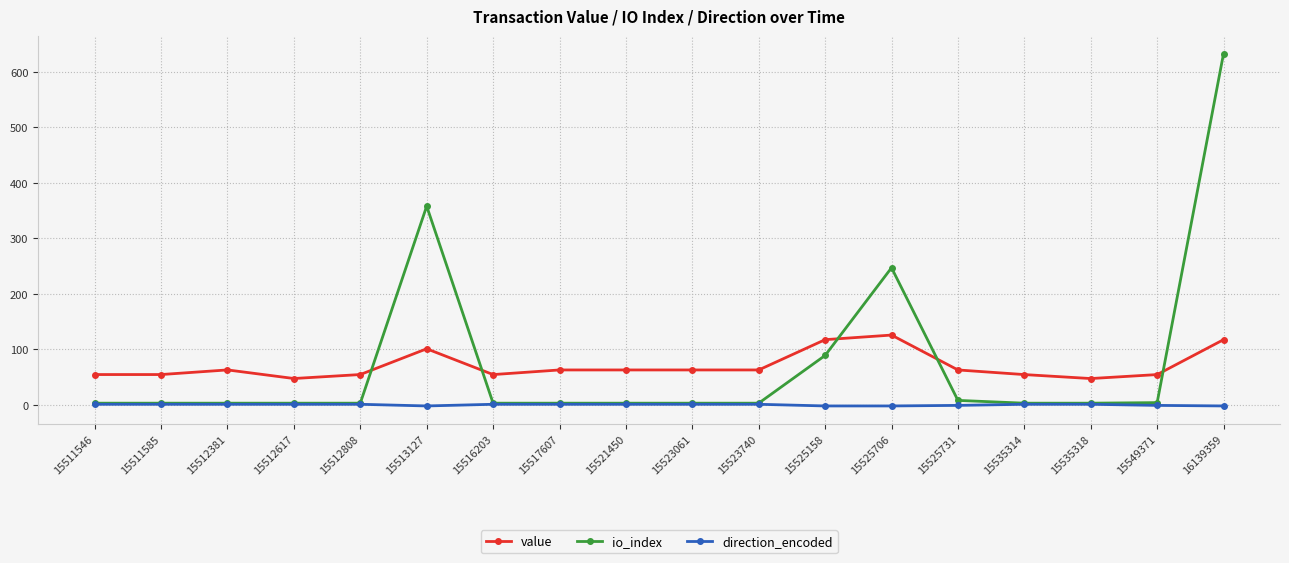

How many times do value and io_index cross each other?

5